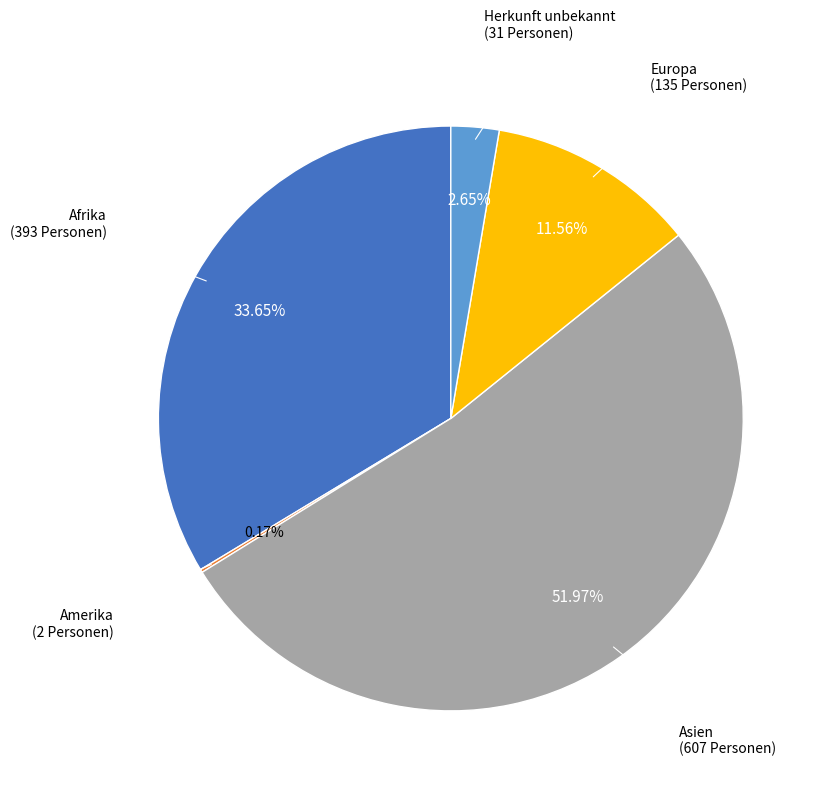

What is the total percentage of Herkunft unbekannt and Europa?

14.2%